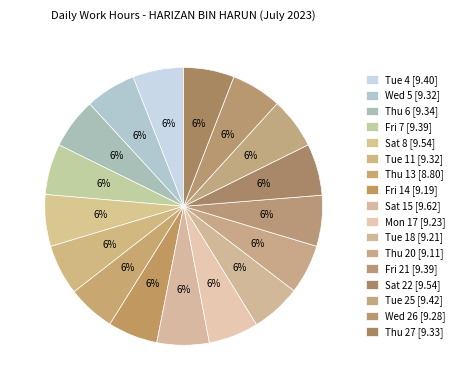

Count the number of slices in the pie.

17